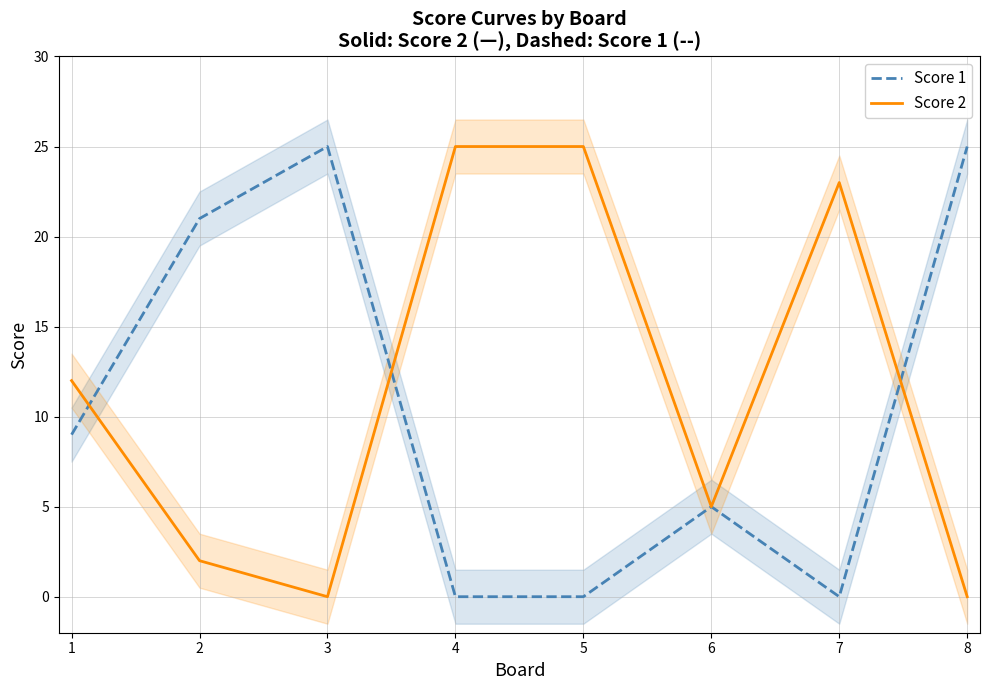

Which series ends up on top after the final intersection of Score 1 and Score 2?

Score 1